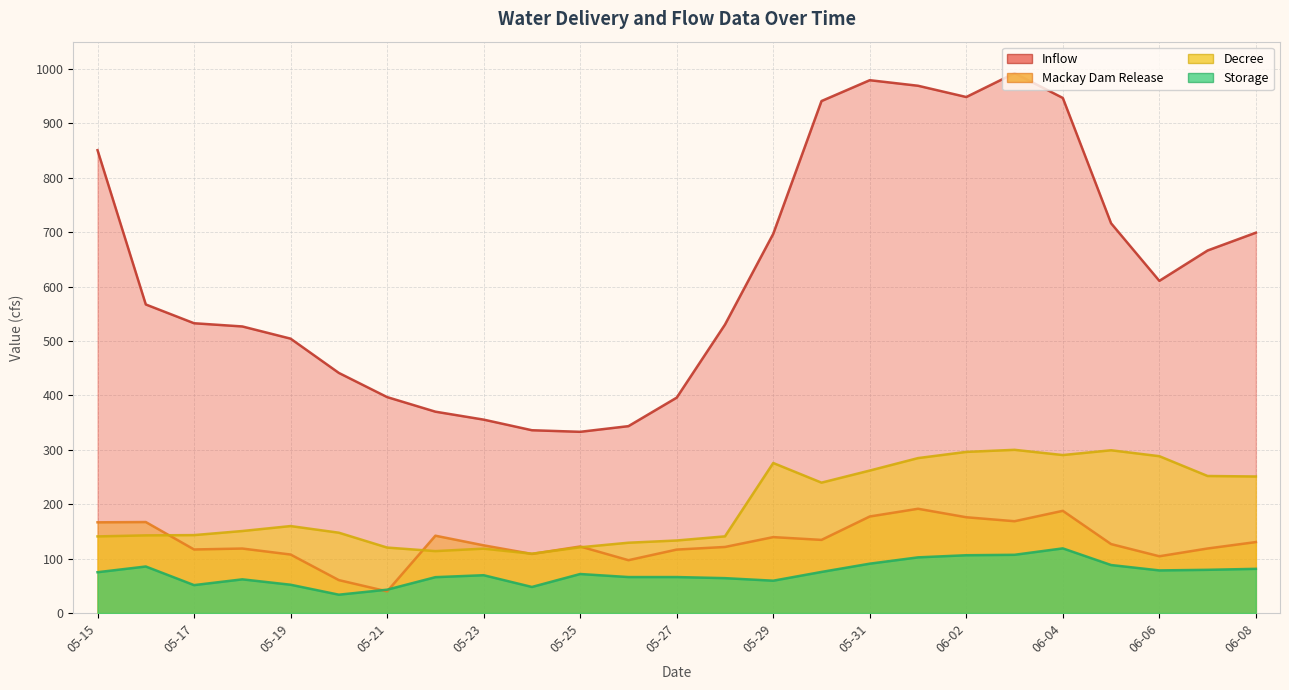

True or false: Storage and Inflow intersect in this chart.

False